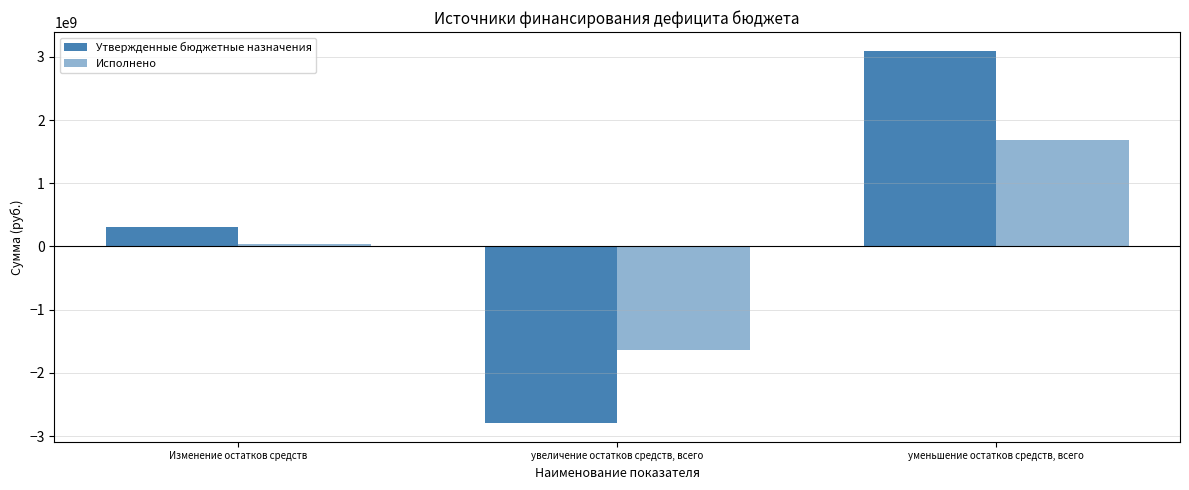

What is the spread (max minus min) of values at уменьшение остатков средств, всего?

1416514308.0